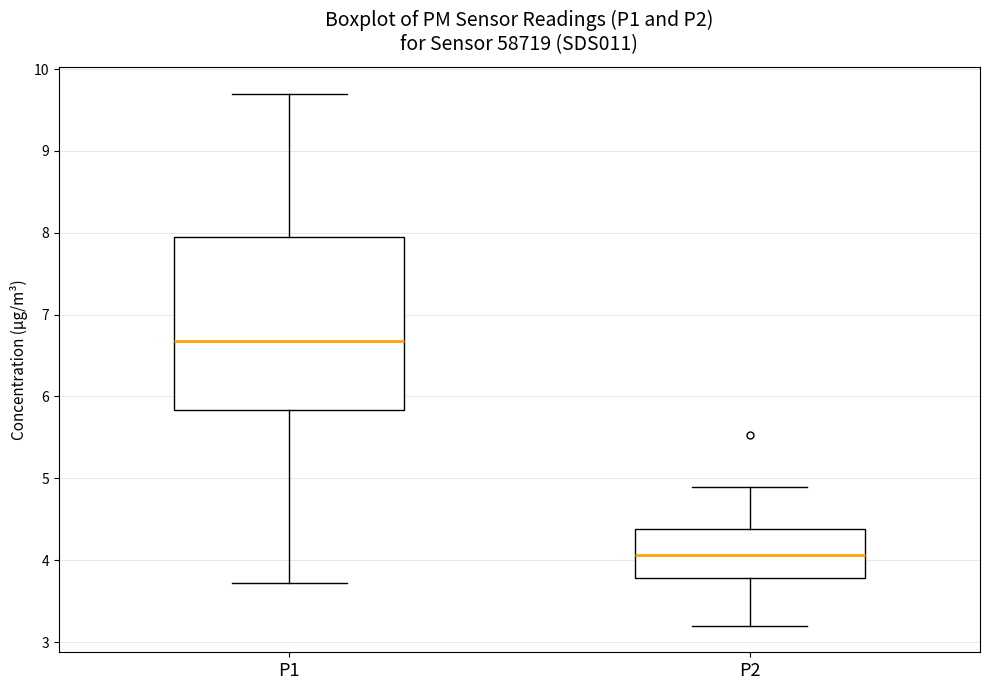

Reading left to right, transcribe this box plot: for each box, give where its median line is, the range the box spans, and where its two whiskers end, as read against the y-axis. The values are not printed on the chart, so give them approximately, as read against the axis.

P1: median 6.7, box 5.8 to 8.0, whiskers 3.7 to 9.7
P2: median 4.1, box 3.8 to 4.4, whiskers 3.2 to 4.9